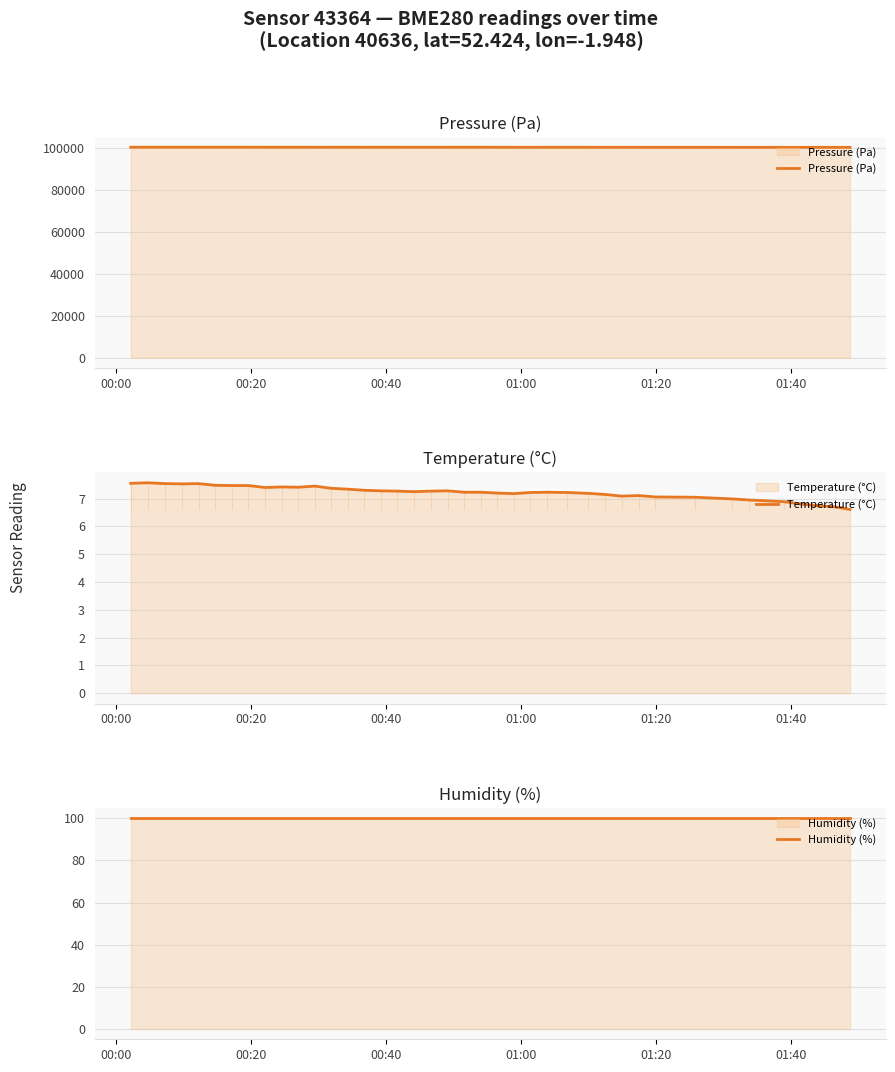

What is the maximum value for Pressure (Pa)?

100602.8